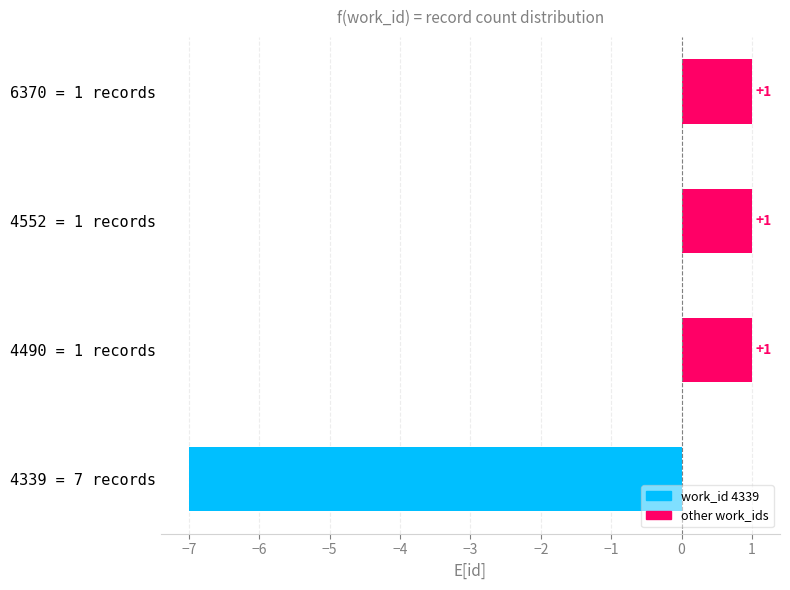

How many distinct data groups are displayed?

1